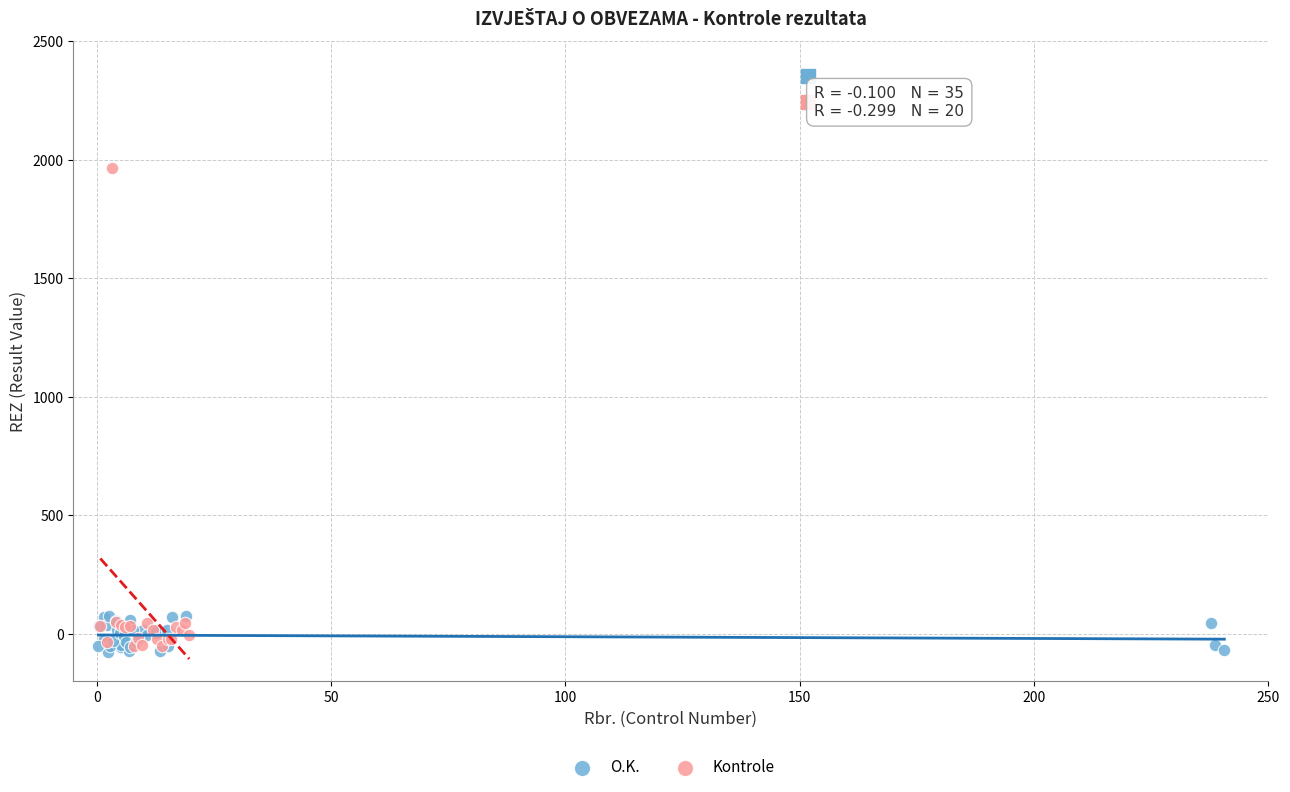

Which series has the widest spread of Y values?

Kontrole